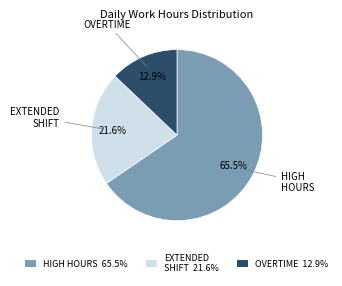

To the nearest percent, what is the difference between the largest and smallest slice percentages?

53%